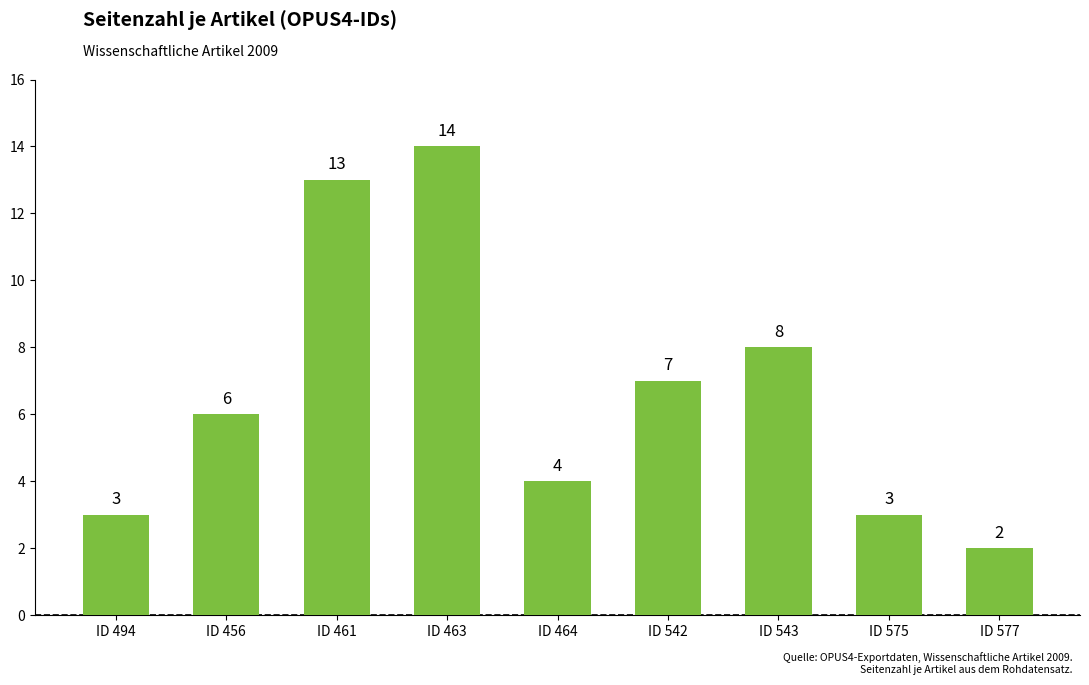

How many bars are there in total?

9